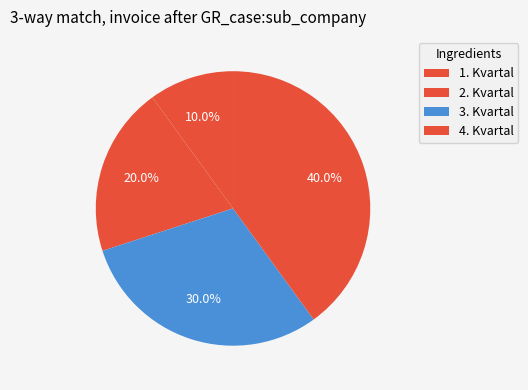

Rank the categories by value from lowest to highest.

1. Kvartal, 2. Kvartal, 3. Kvartal, 4. Kvartal